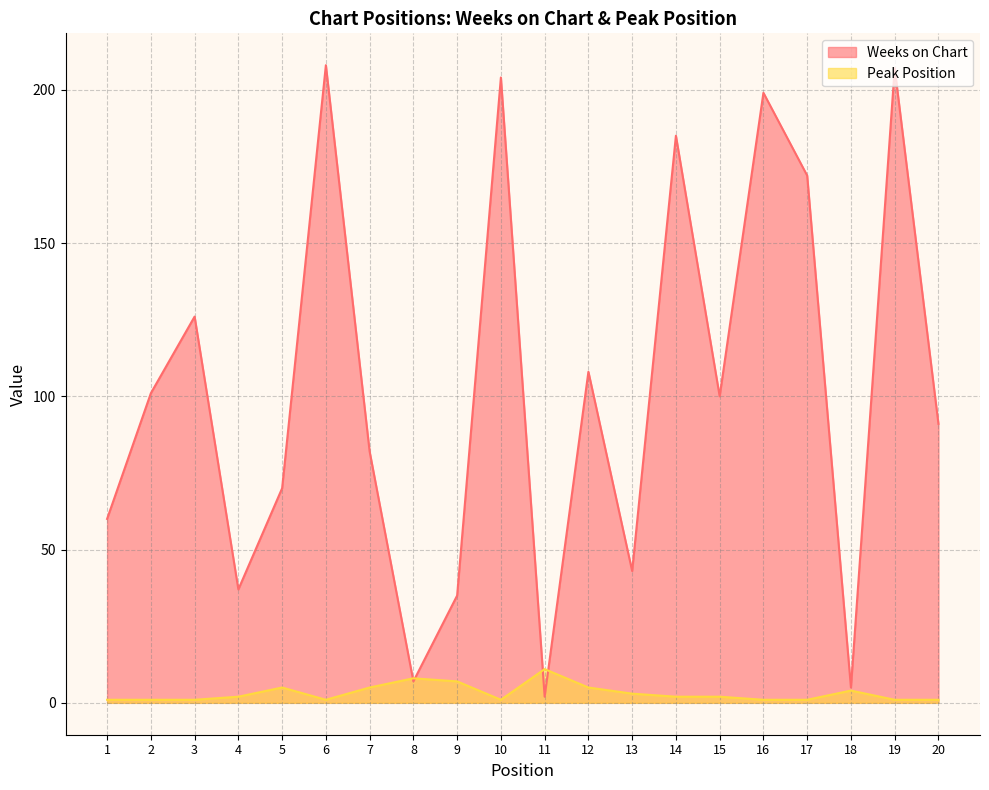

Which category has the lowest value across all series?

1